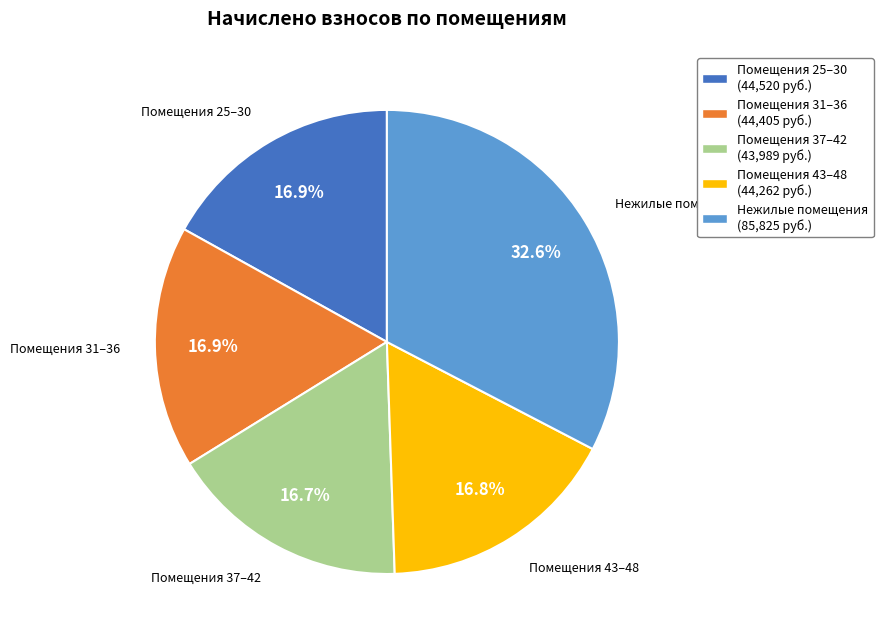

What portion of the pie excludes Помещения 31–36 (44,405 руб.)?

83.1%